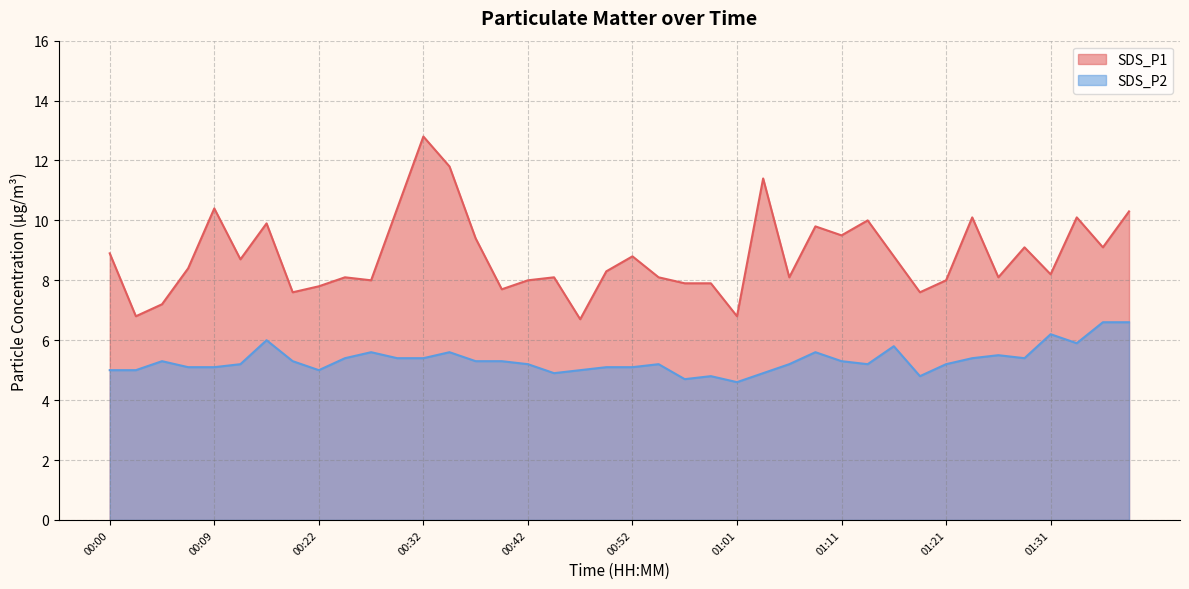

What is the label of the 39th point from the right?

00:02